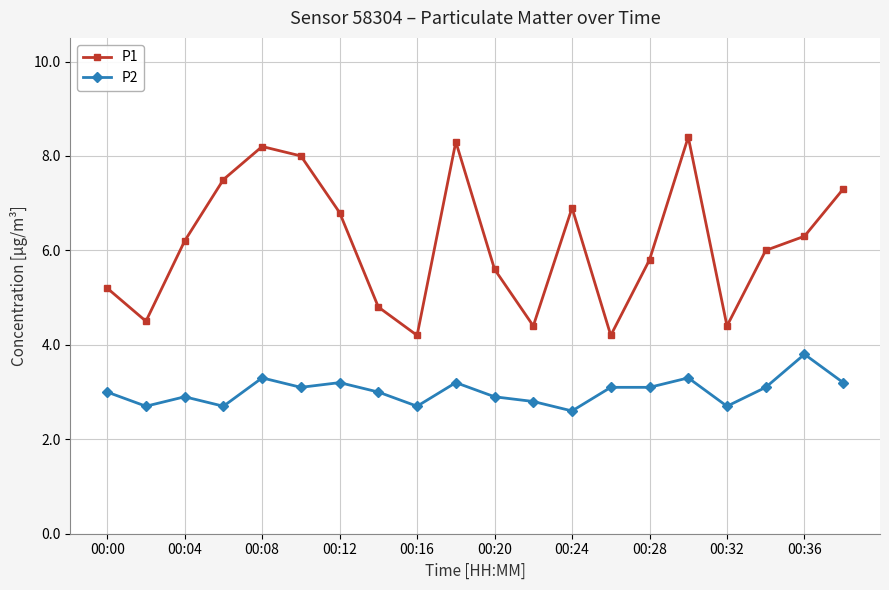

What is the value of the P1 point at the 12th from the left?

4.4